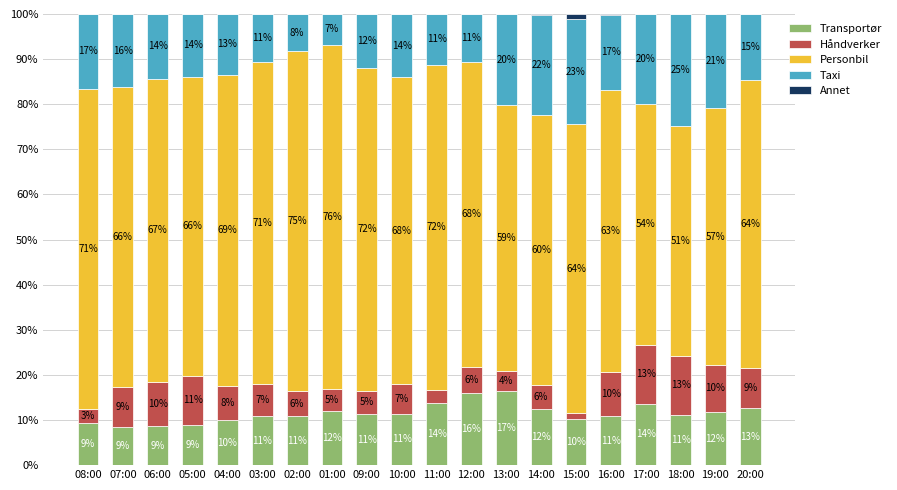

What is the total value across all series at 10:00?

100.0